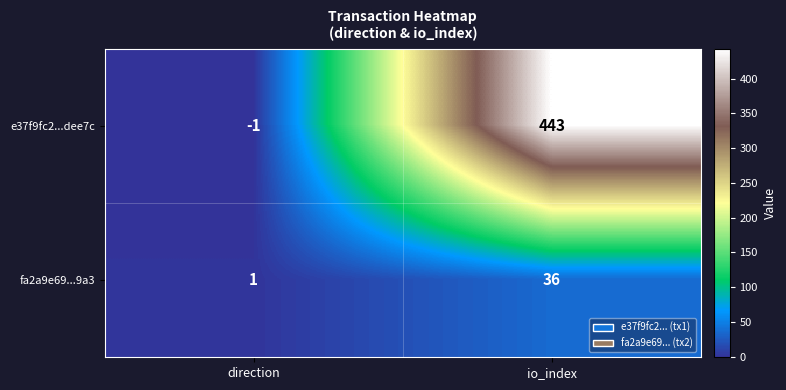

What is the difference between the fa2a9e69...9a3 values at io_index and direction?

35